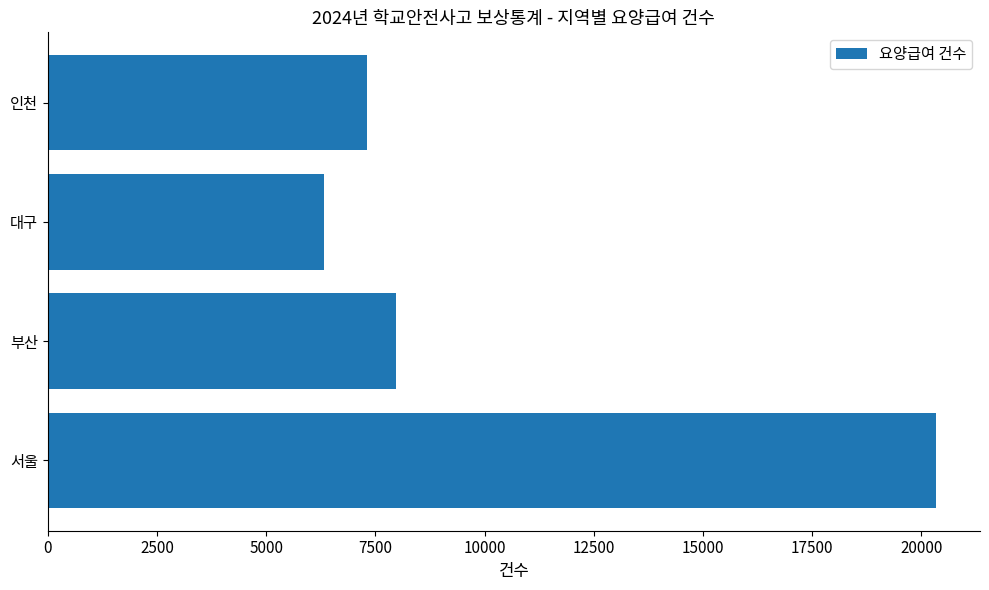

Rank the categories by value from lowest to highest.

대구, 인천, 부산, 서울